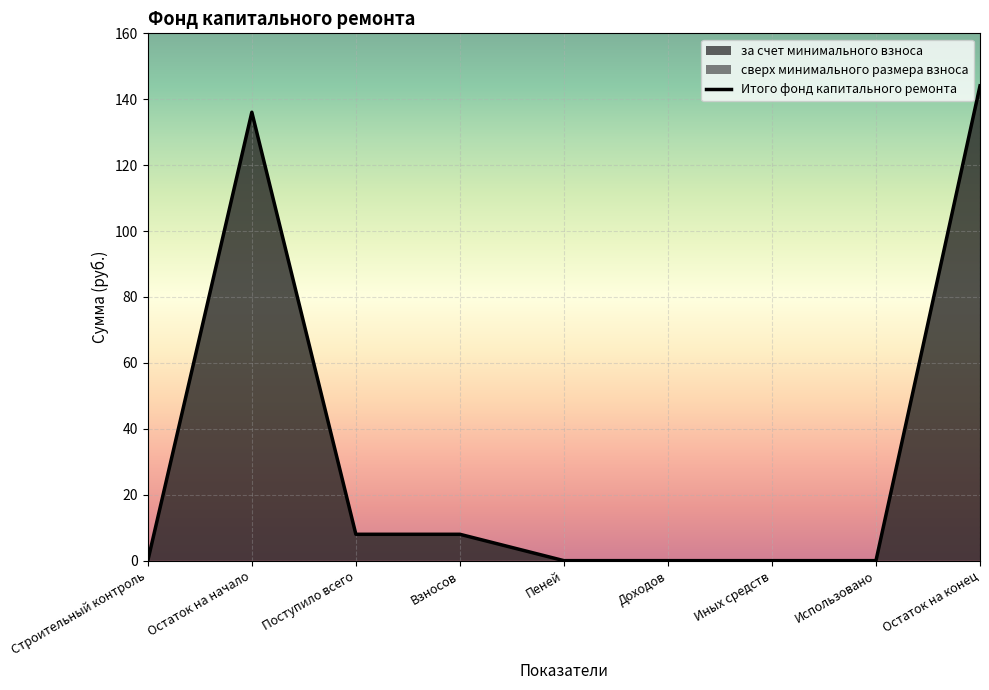

Which series has the largest total across all categories?

за счет минимального взноса